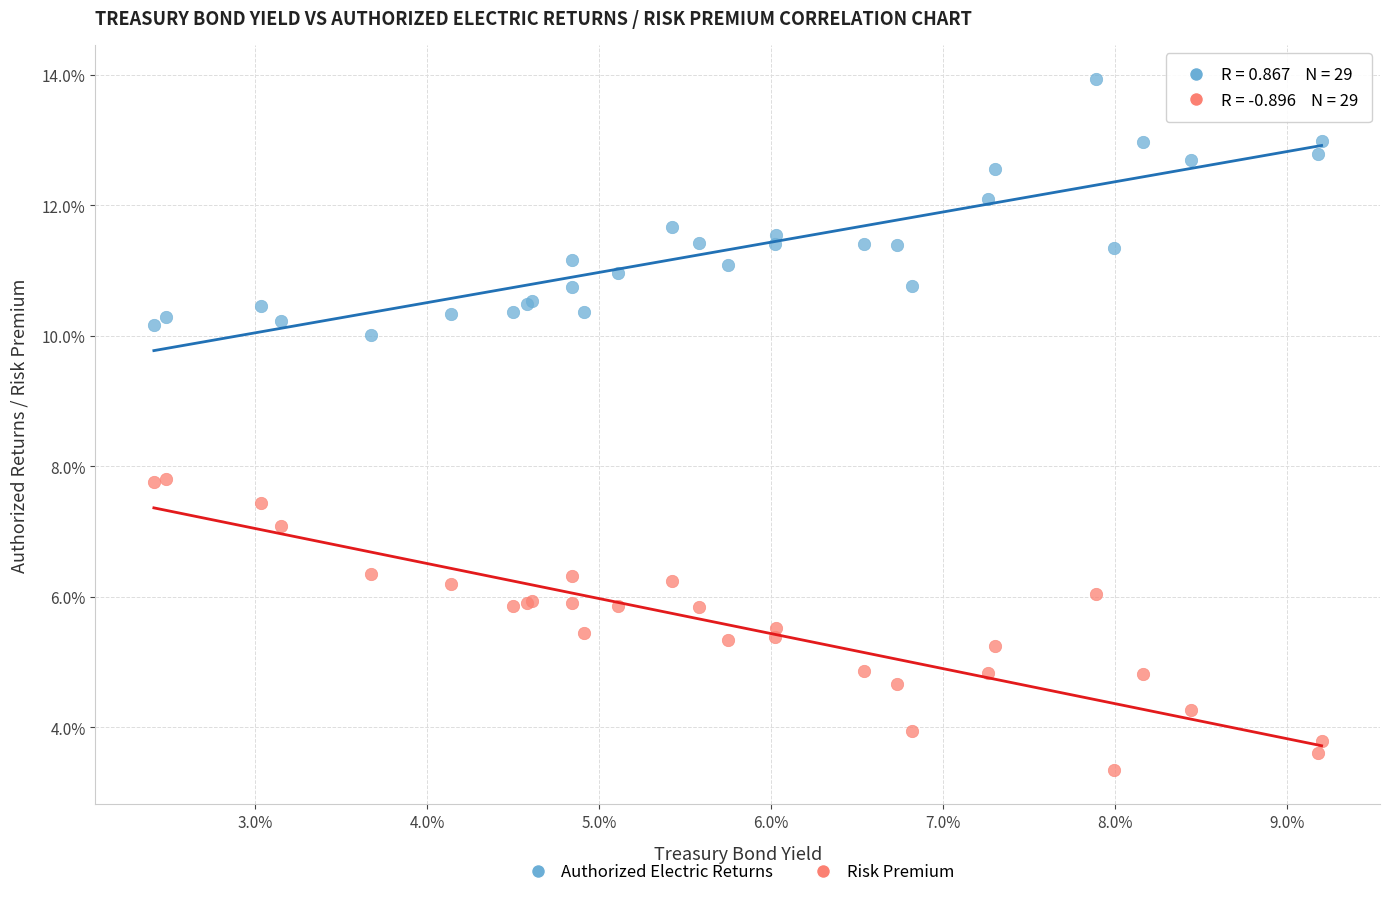

Which series reaches the minimum Y coordinate?

Risk Premium